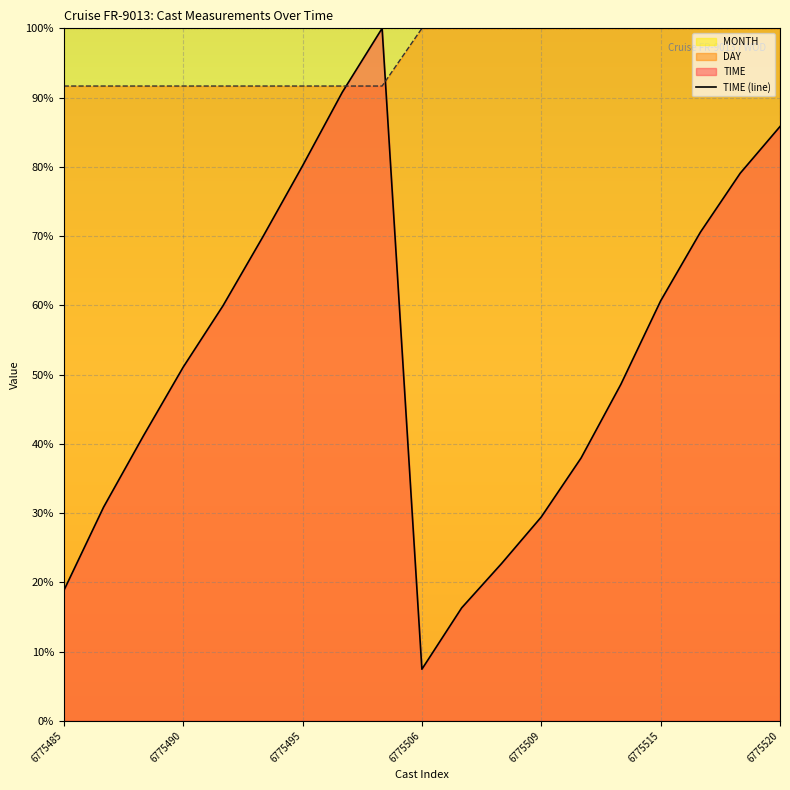

What is the maximum value for DAY?

100.0